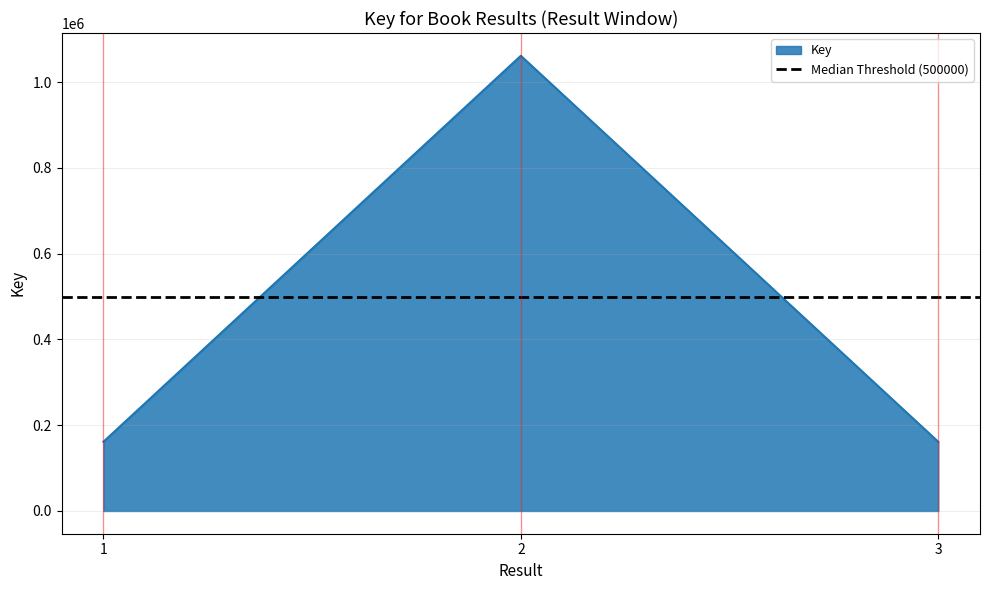

True or false: the data shows 224248 at 3.

False